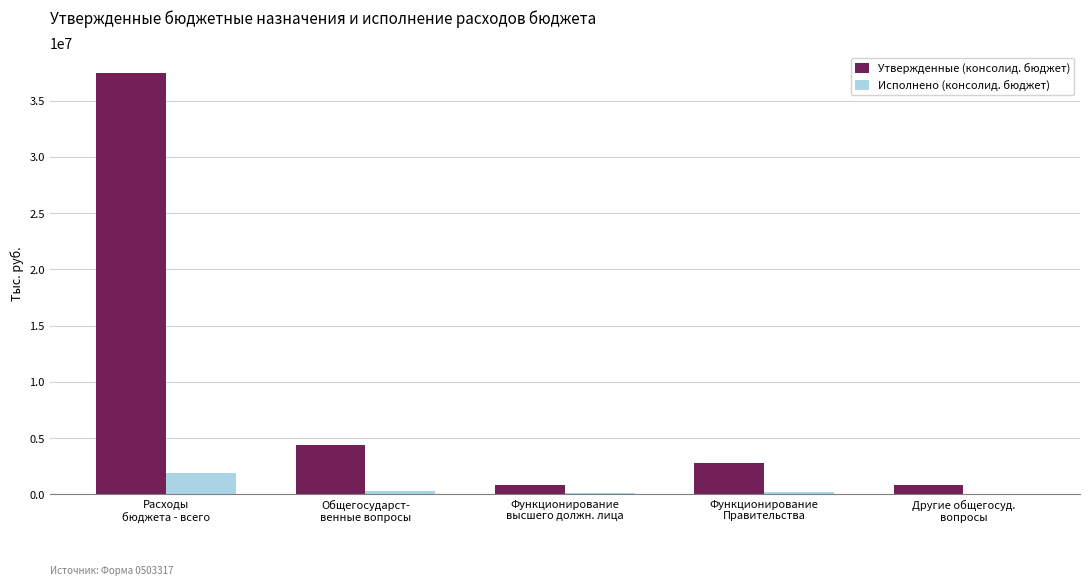

What is the sum of all Утвержденные (консолид. бюджет) values?

46310093.9